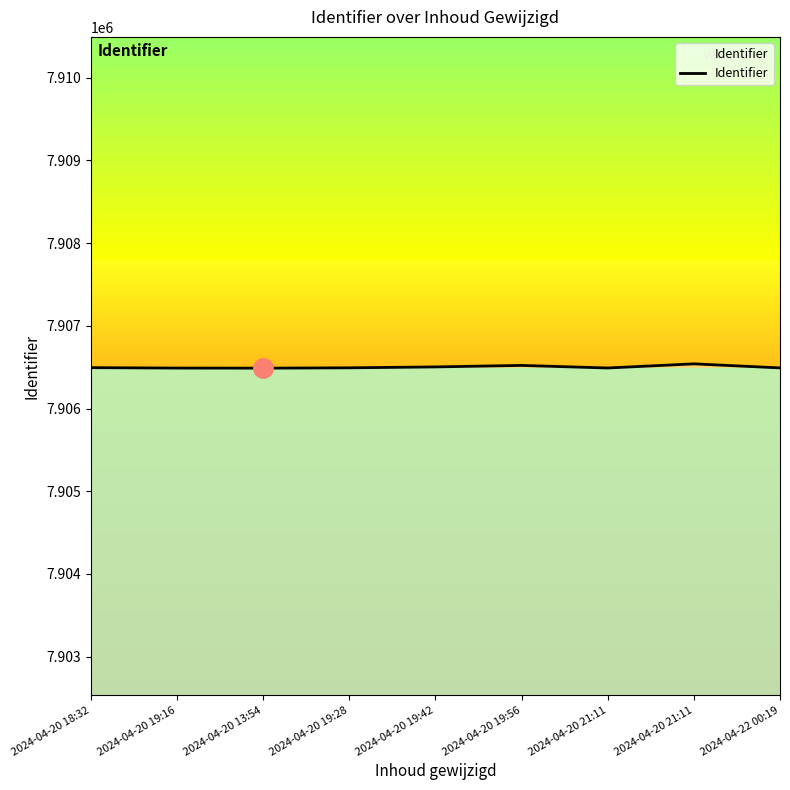

True or false: the data shows 7906488 at 2024-04-20 13:54.

True